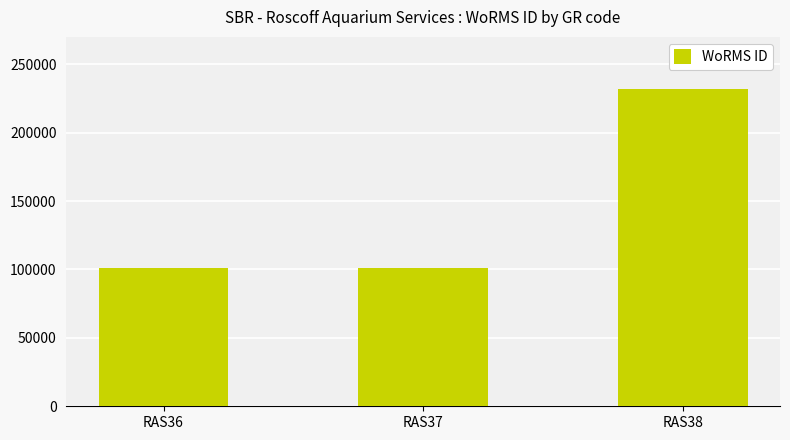

What is the approximate value at RAS37?

100808